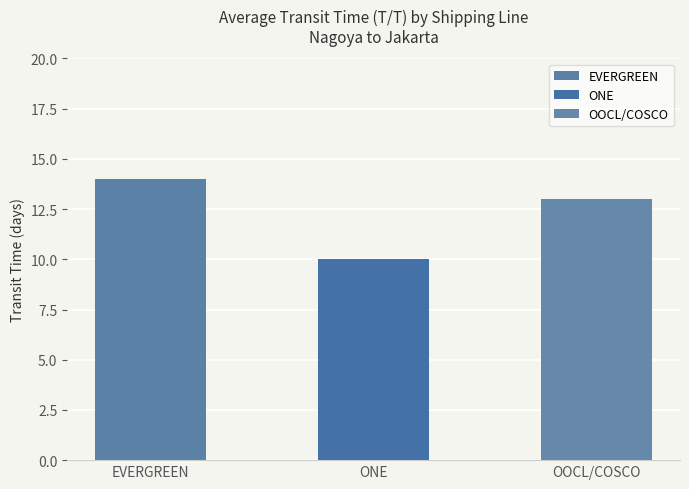

What value does the data have at ONE?

10